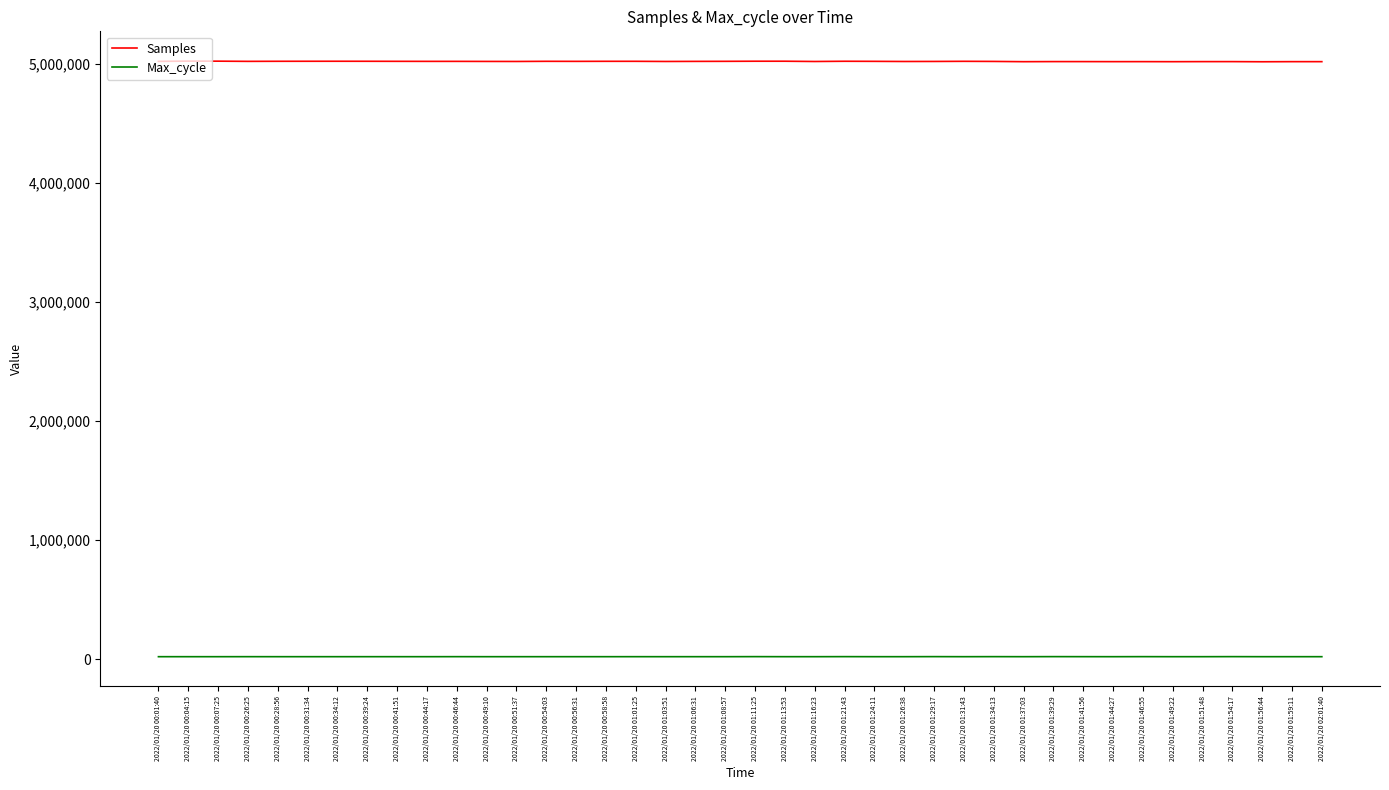

Is the value of Samples at 2022/01/20 01:16:23 greater than the value of Max_cycle at 2022/01/20 01:44:27?

Yes